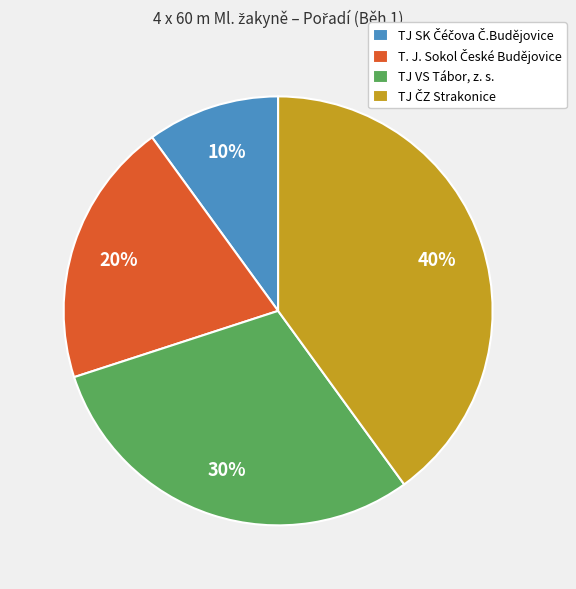

True or false: TJ VS Tábor, z. s. accounts for 30% of the total.

True